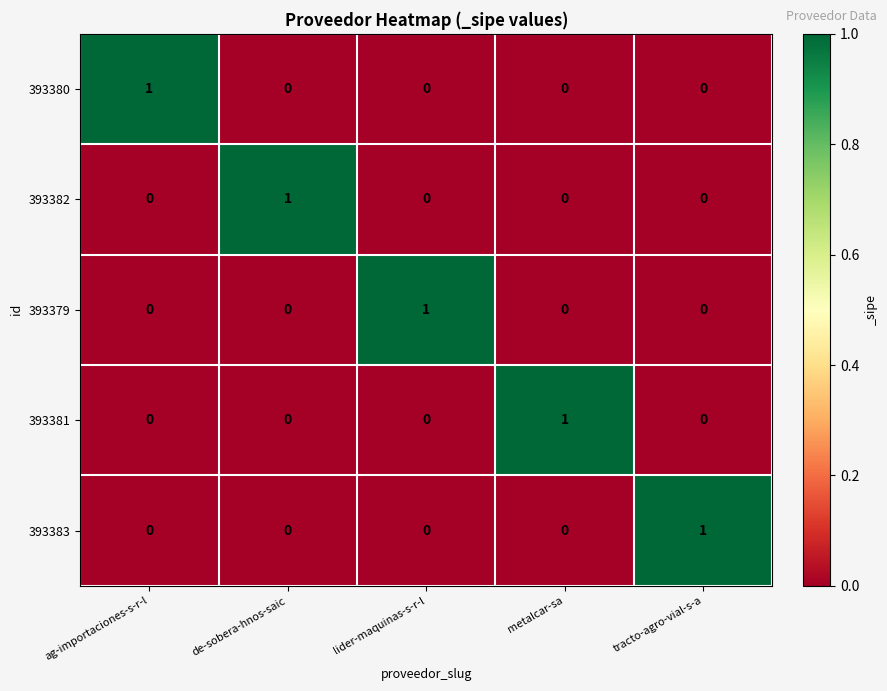

Count the 393381 values in the range 0 to 1.

5